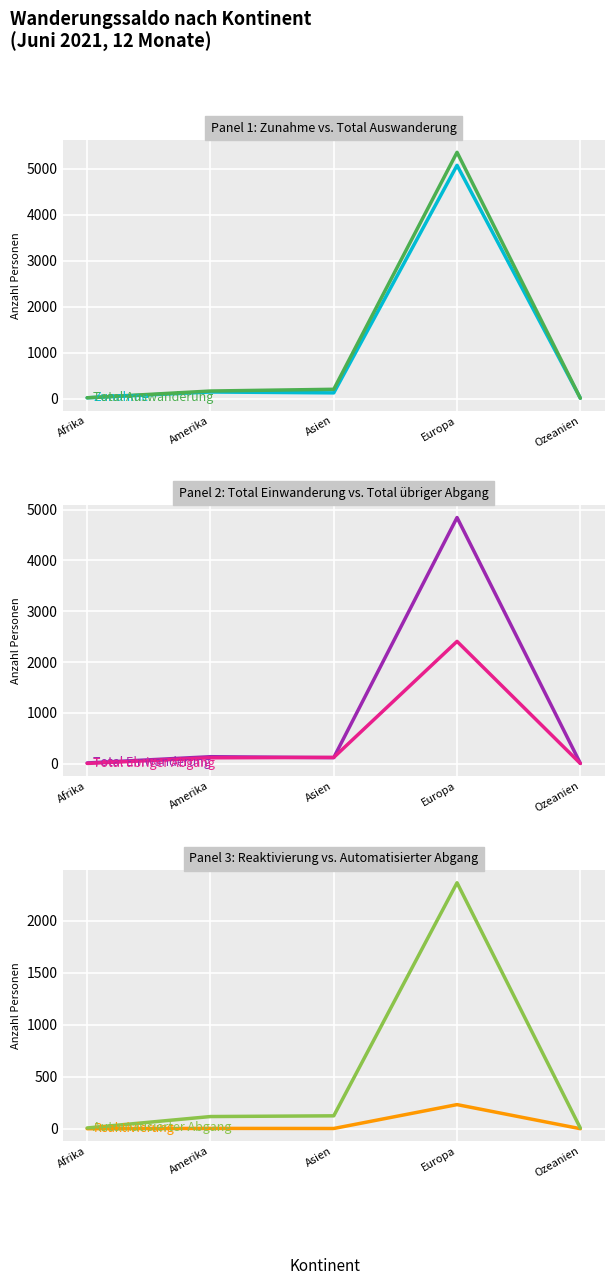

Where does the Total Einwanderung series first go above 121?

Amerika